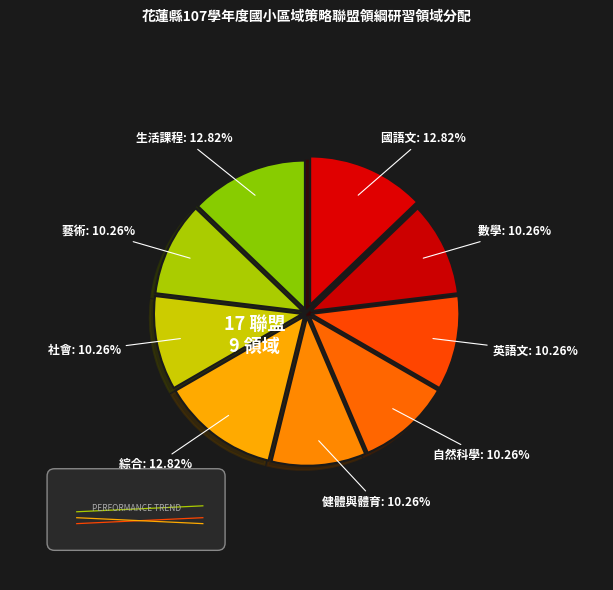

How many slices are in this pie chart?

9